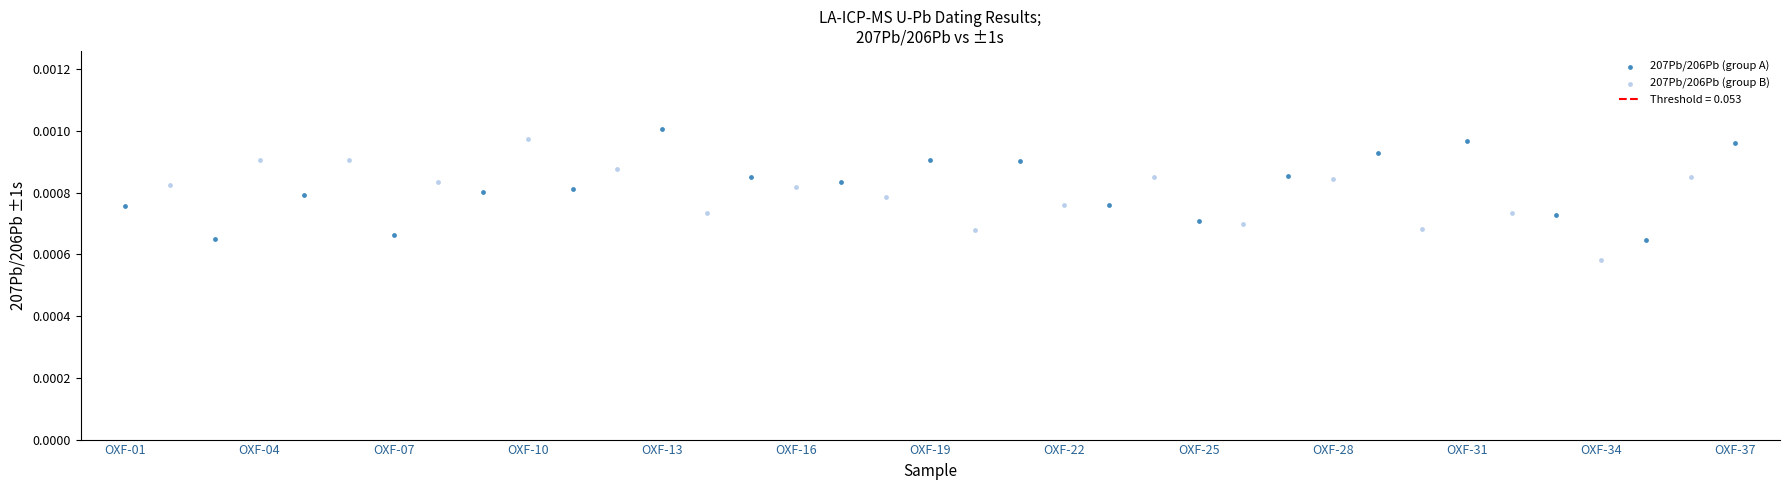

Which series reaches the minimum Y coordinate?

207Pb/206Pb (group B)